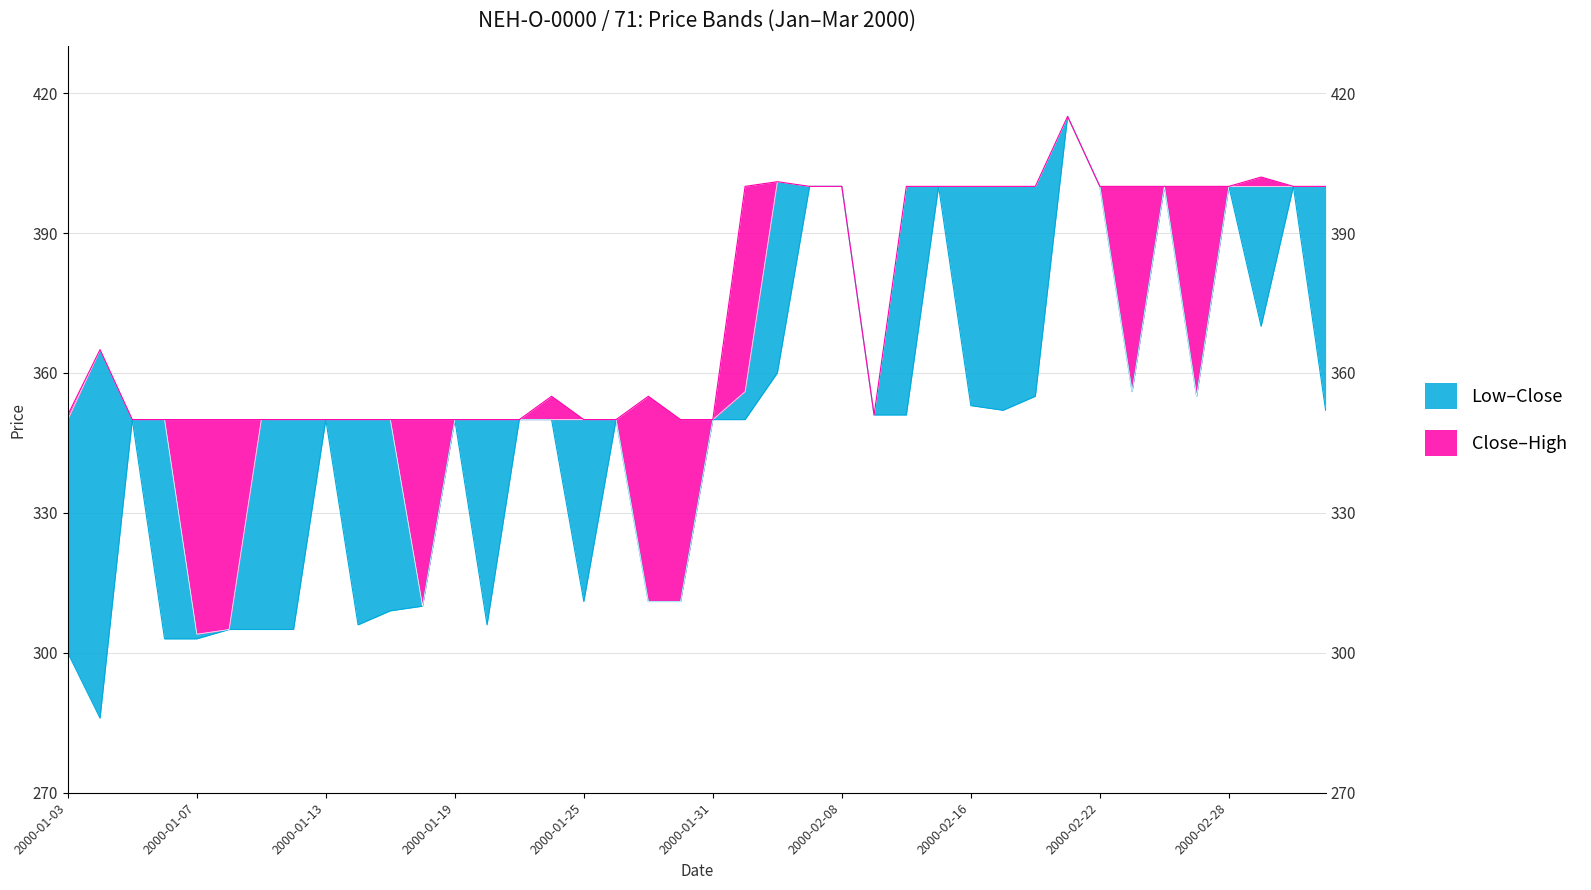

At which category is the sum across all series the highest?

2000-02-21